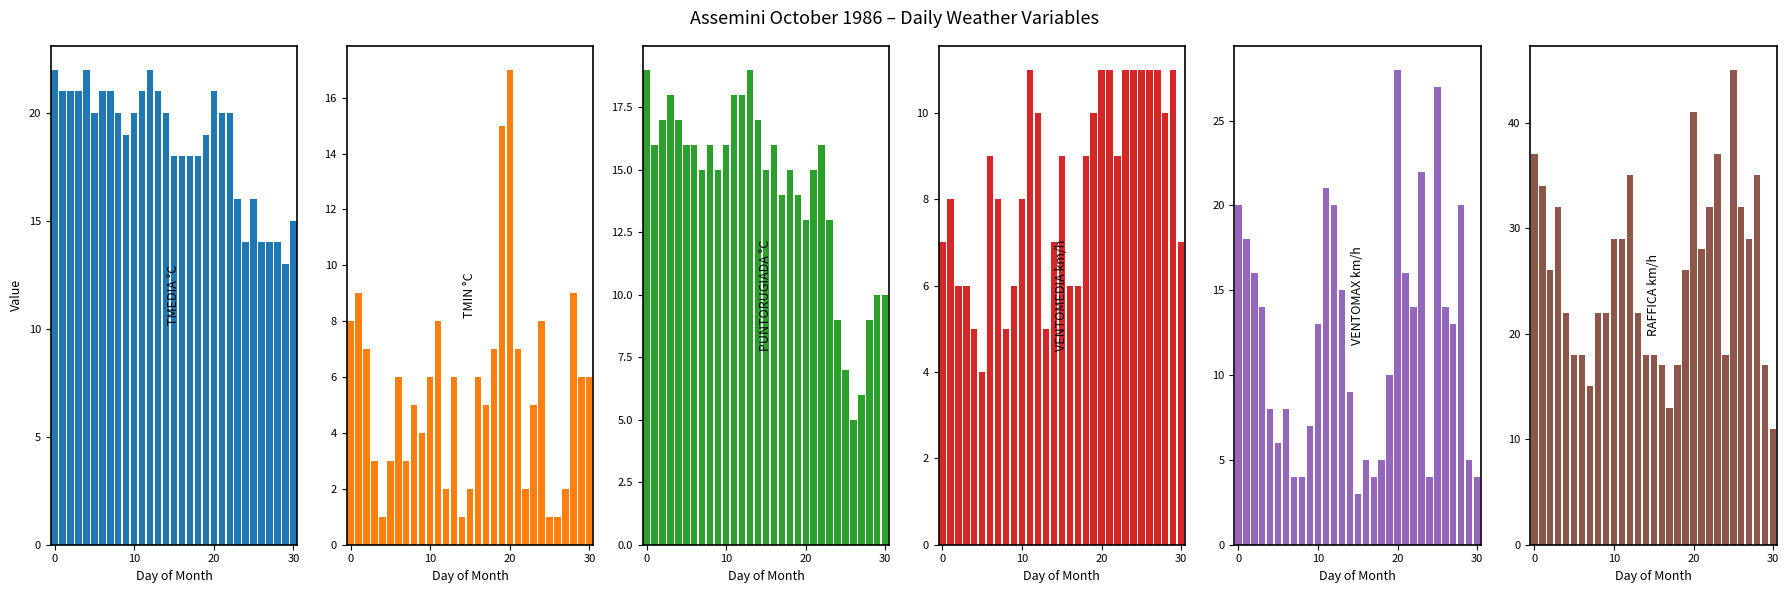

Is the value of TMIN °C at 20 greater than the value of RAFFICA km/h at 15?

No